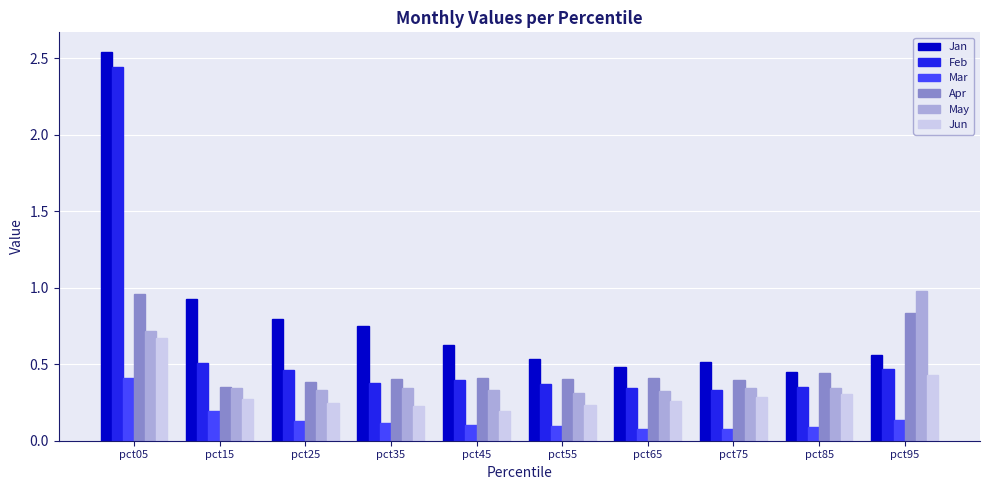

Between pct75 and pct95, which series saw the biggest shift?

May